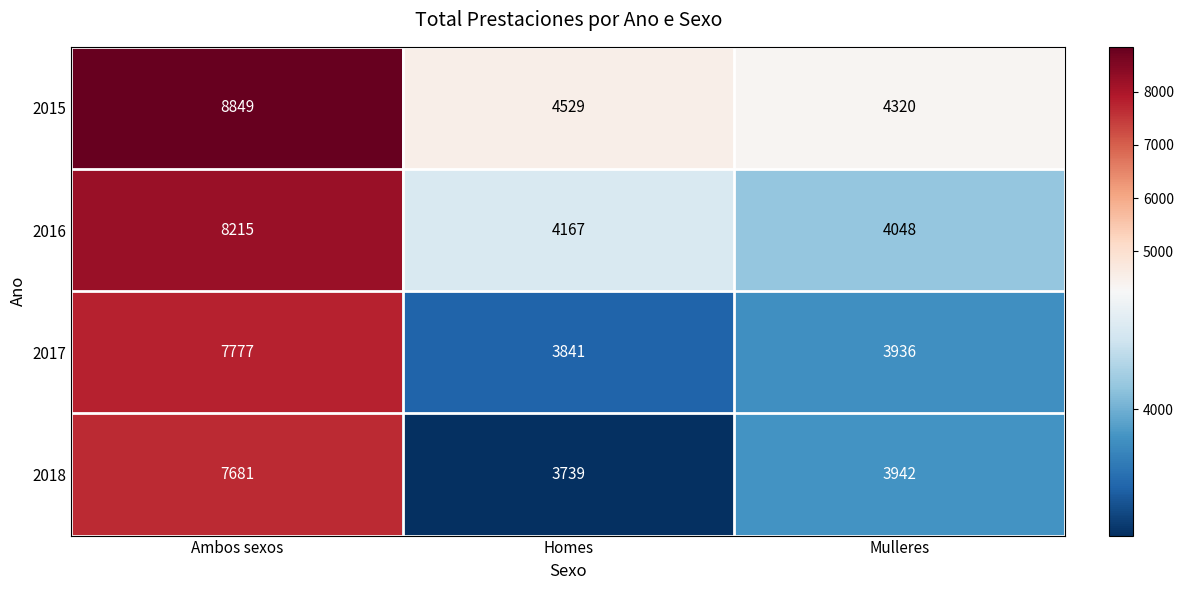

At Homes, list the series in order from smallest to largest.

2018, 2017, 2016, 2015